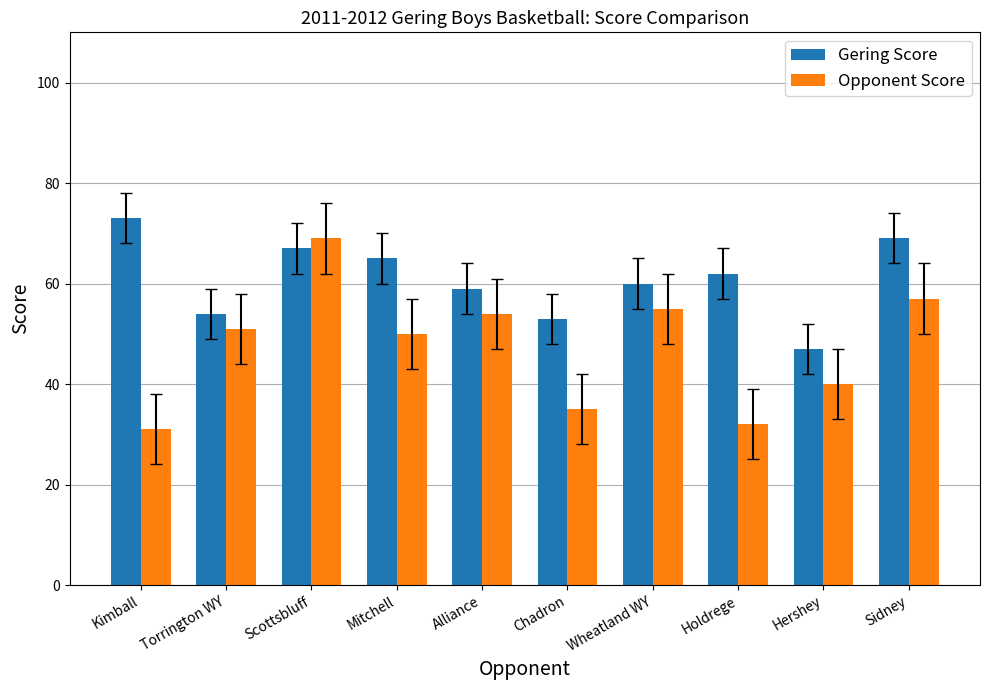

What is the sum of all Gering Score values?

609